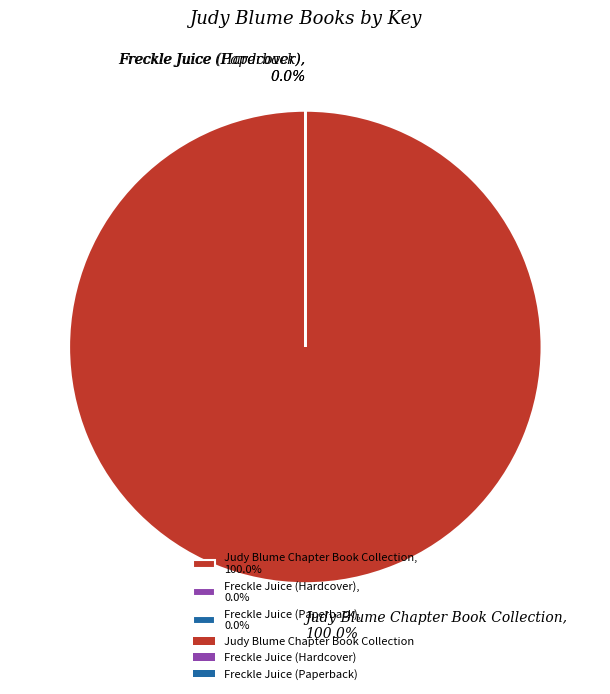

Which category has the biggest portion of the pie?

Judy Blume Chapter Book Collection